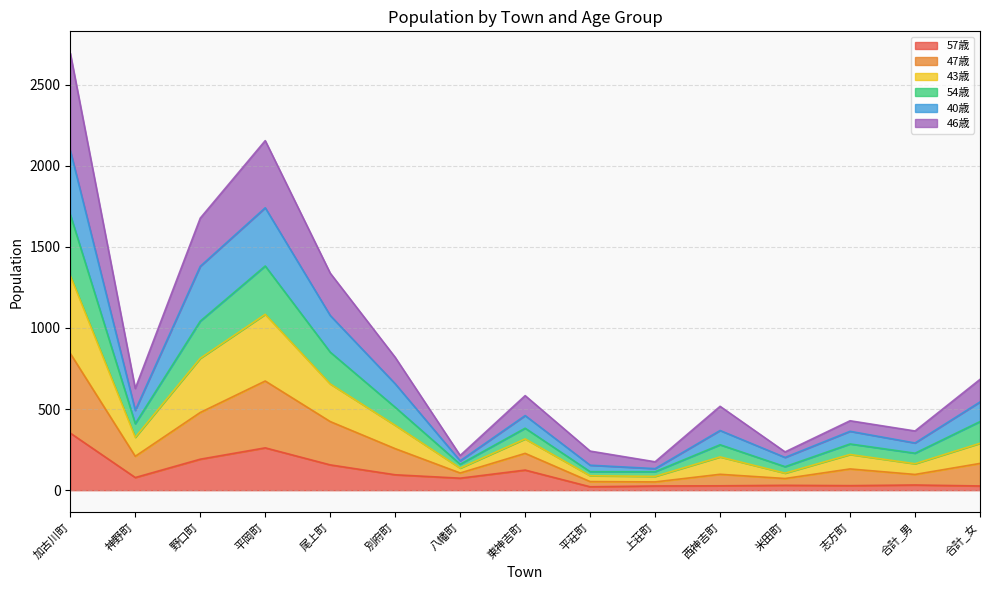

At which category is the sum across all series the highest?

加古川町